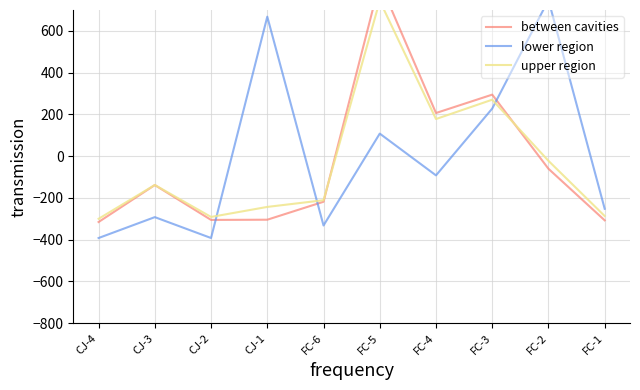

At which label does between cavities reach its minimum?

CJ-4